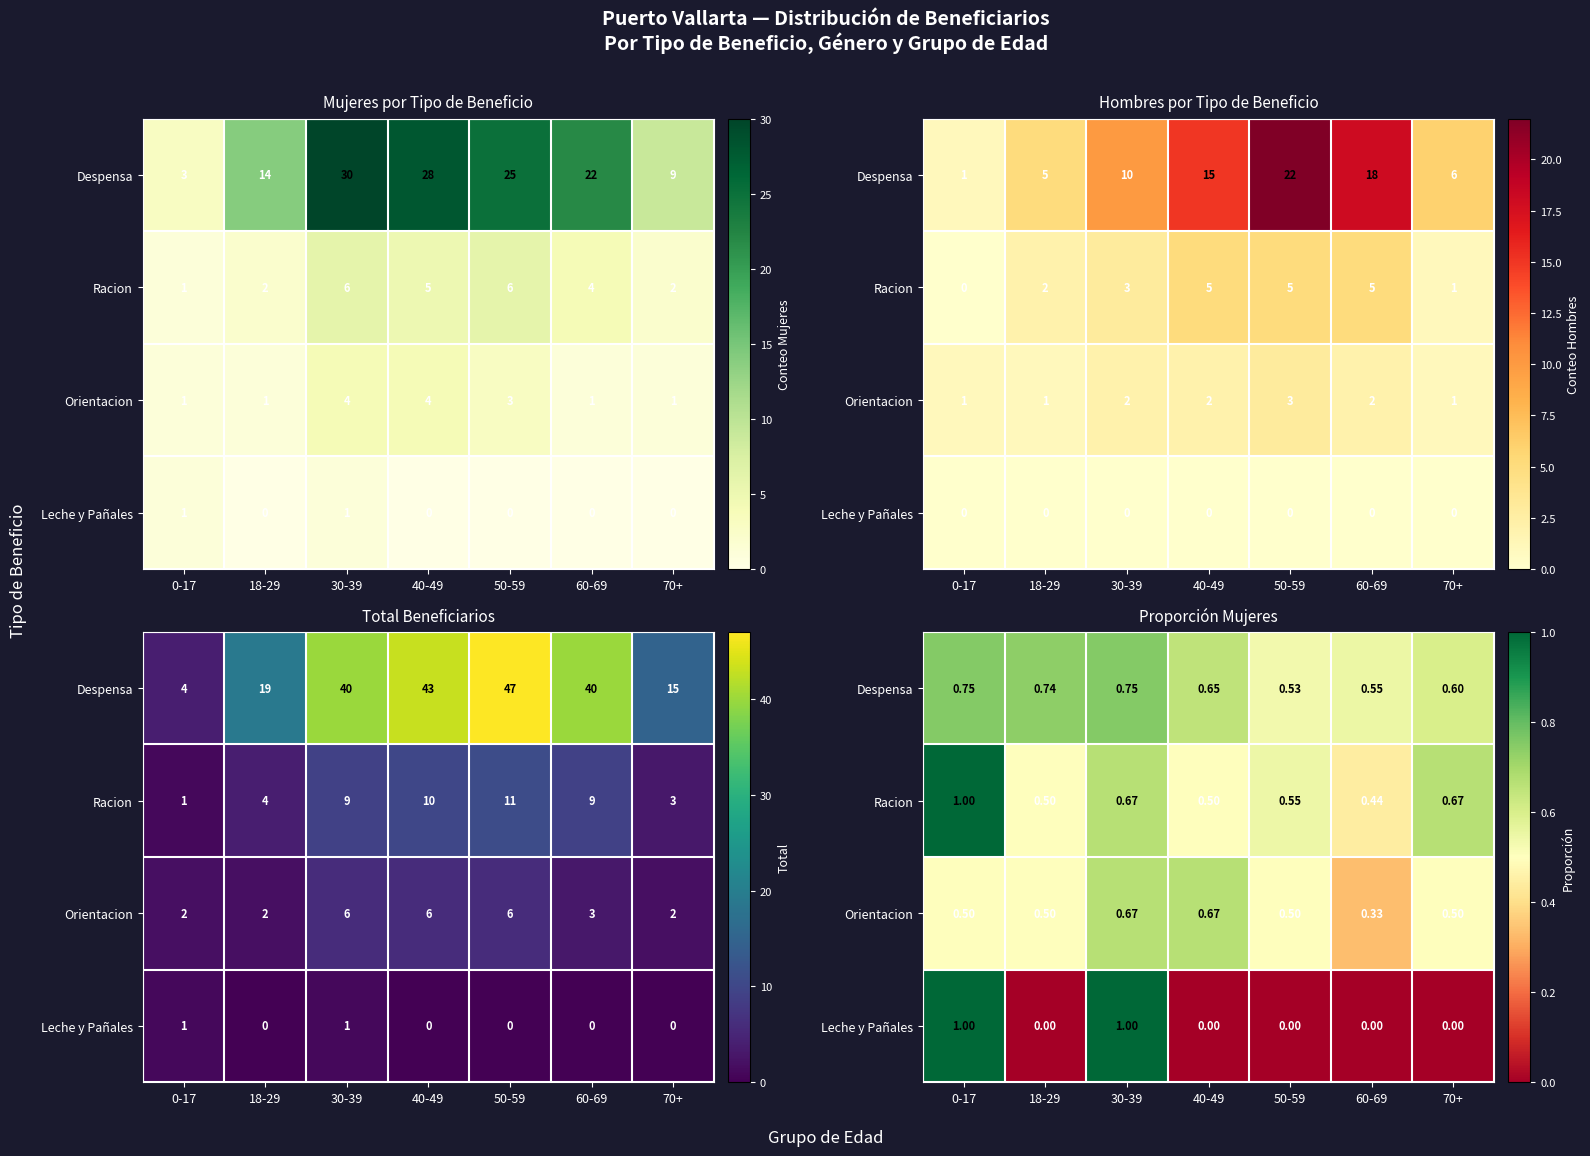

What is the sum of the Orientacion values at 40-49 and 18-29?

1.2